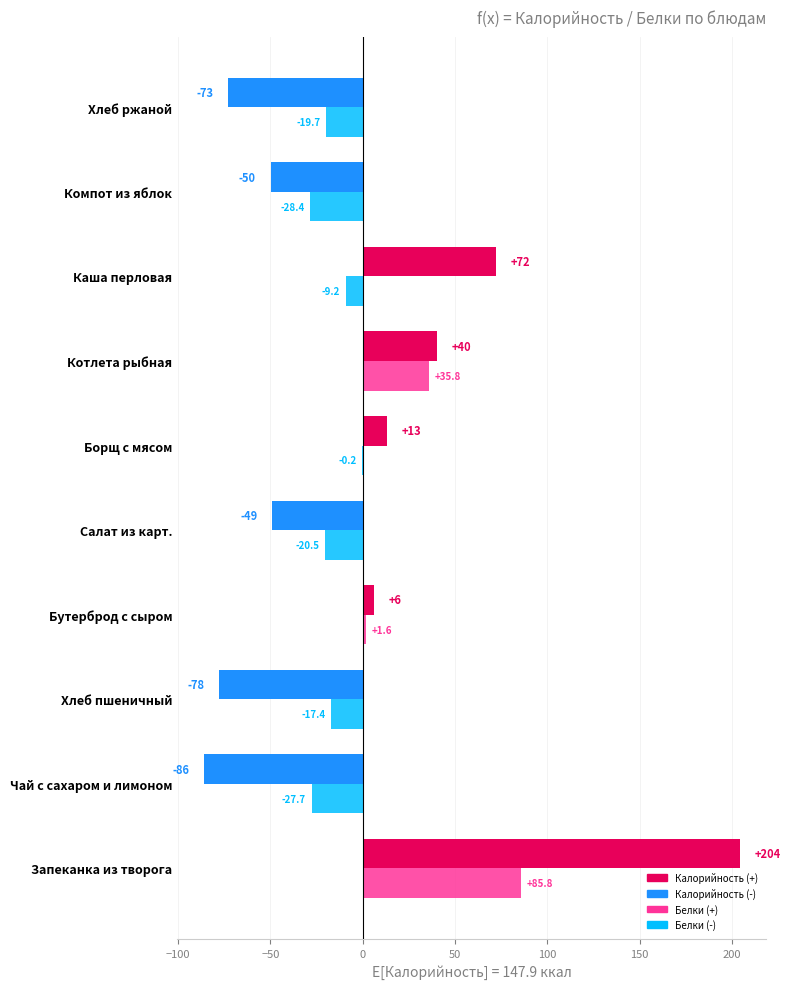

At which category is the sum across all series the highest?

Запеканка из творога